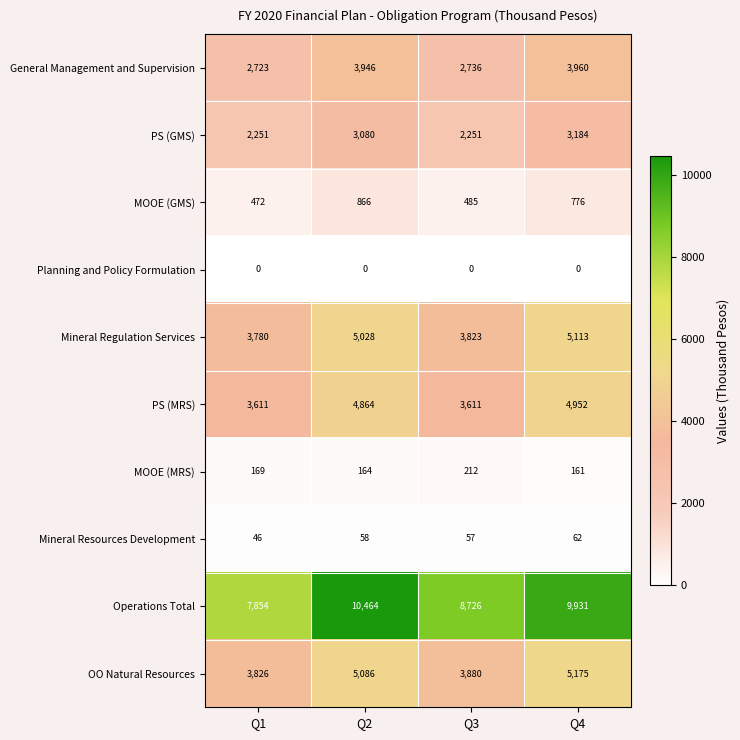

At which label does MOOE (GMS) reach its minimum?

Q1